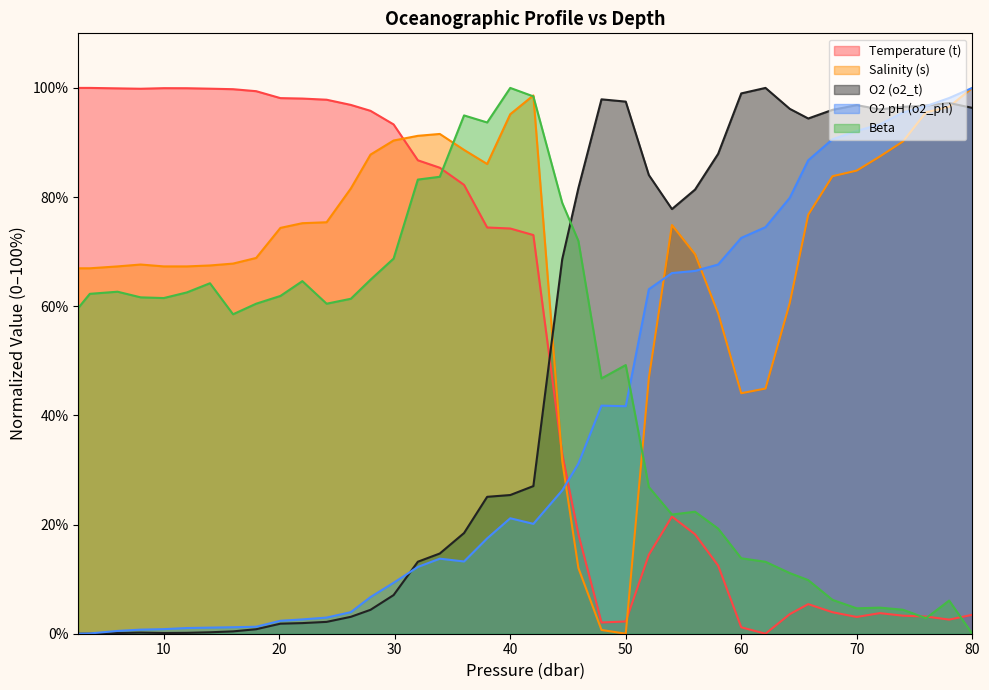

How many data points in o2_ph are above 21?

20